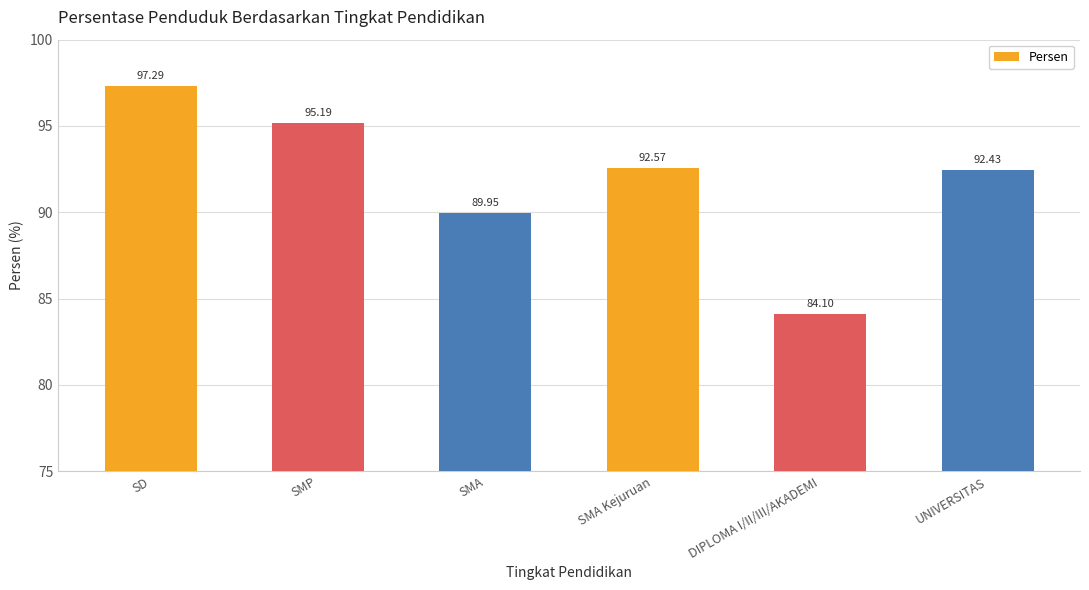

Count the number of values greater than 92.

4